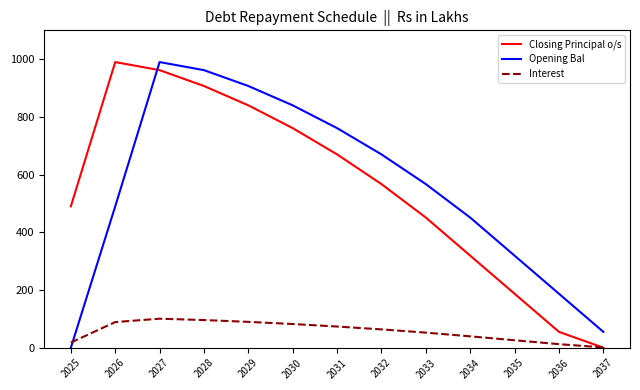

Between which two adjacent categories do Closing Principal o/s and Opening Bal first intersect?

2026 and 2027